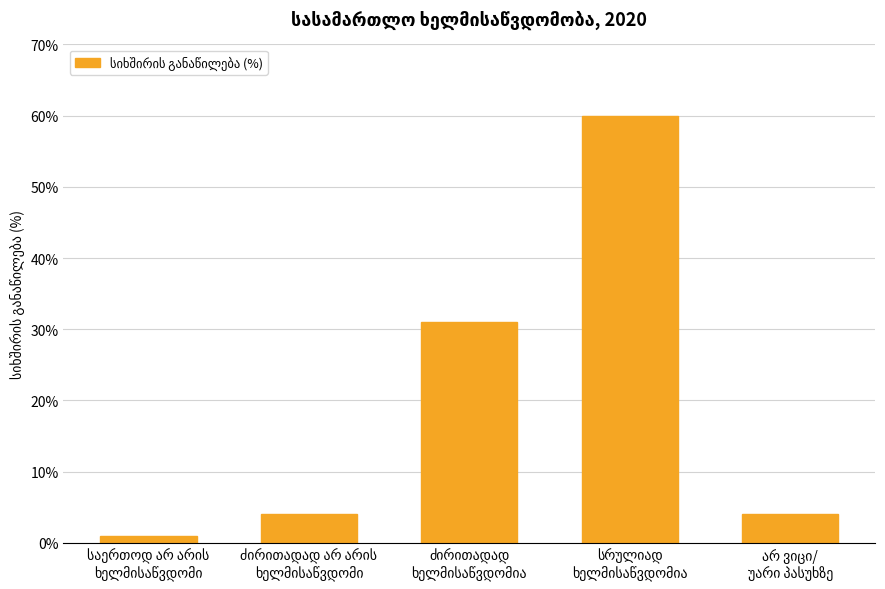

Reading right to left, list all the values displayed in this chart.

4	60	31	4	1